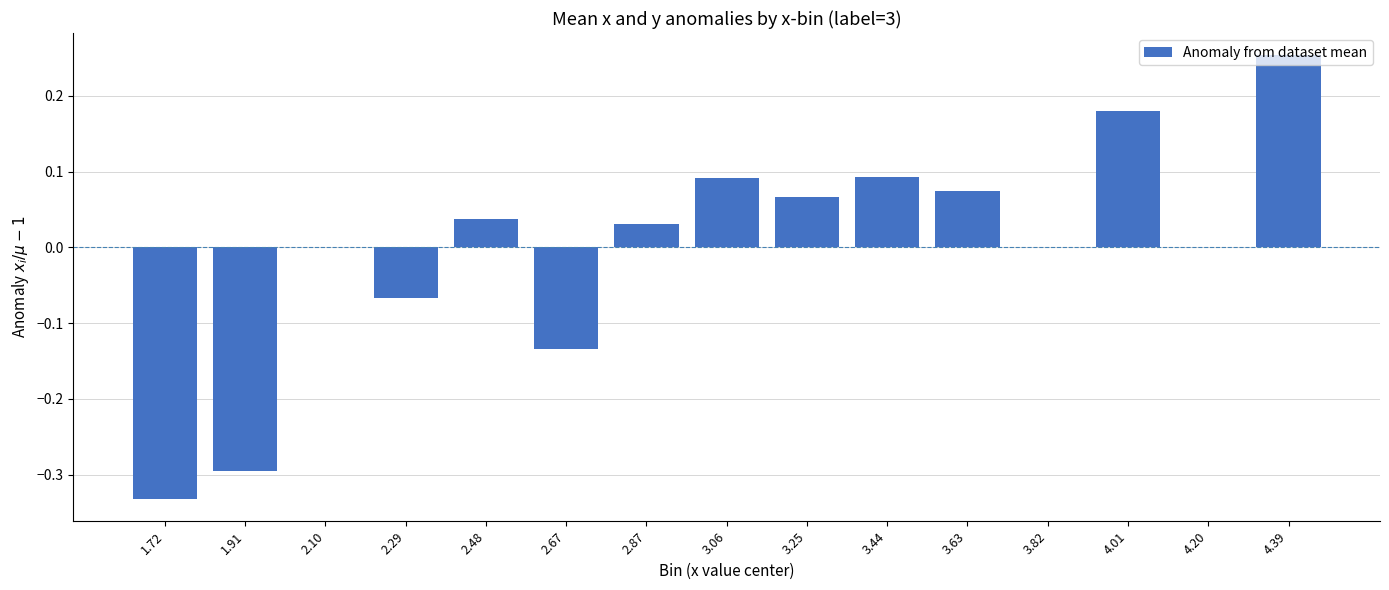

What is the change in value from 2.87 to 3.06?

+0.1